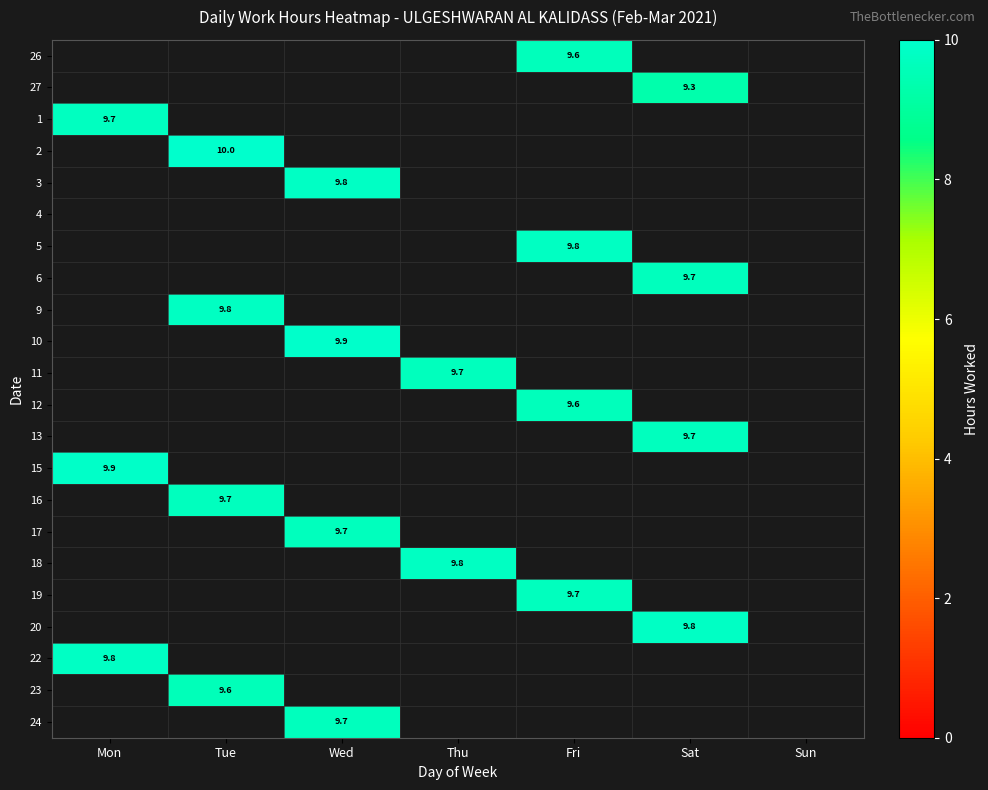

How many series are shown in this chart?

22